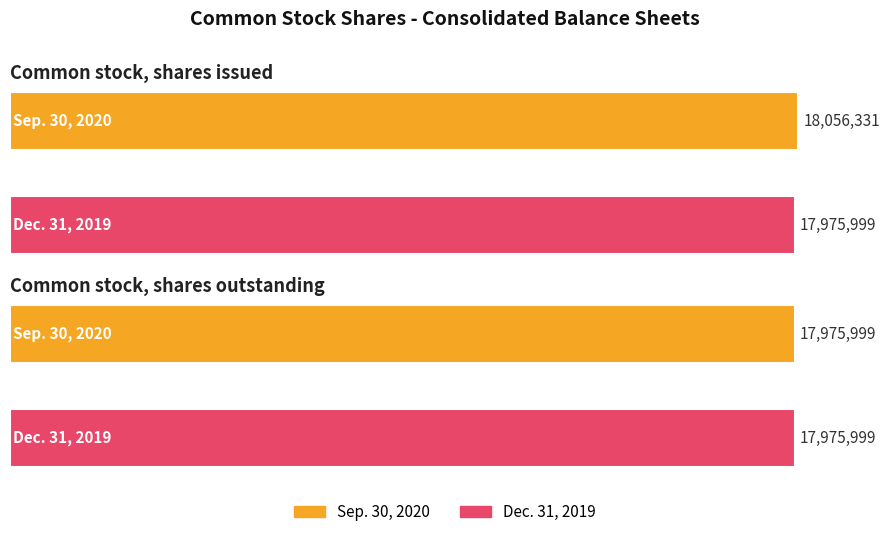

Rank the categories by Dec. 31, 2019 value from lowest to highest.

Common stock, shares issued, Common stock, shares outstanding